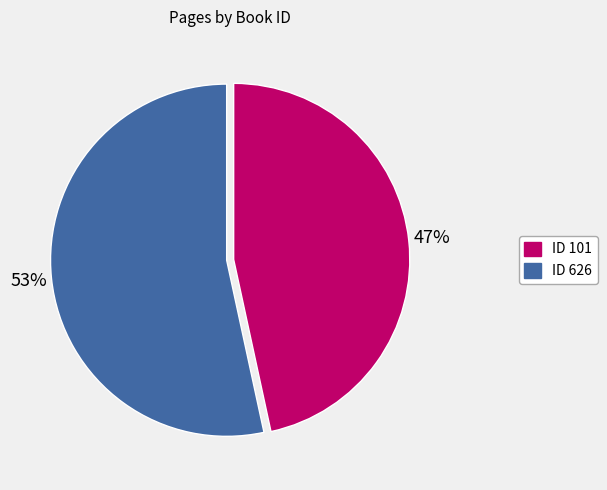

To the nearest percent, what is the average slice percentage?

50%